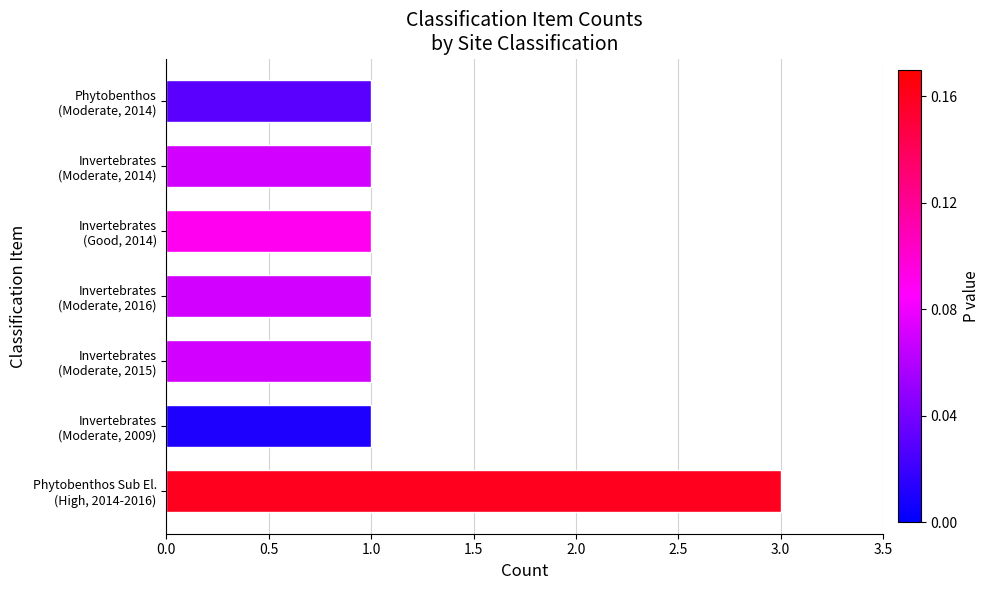

Reading bottom to top, extract all data points from this chart.

3	1	1	1	1	1	1